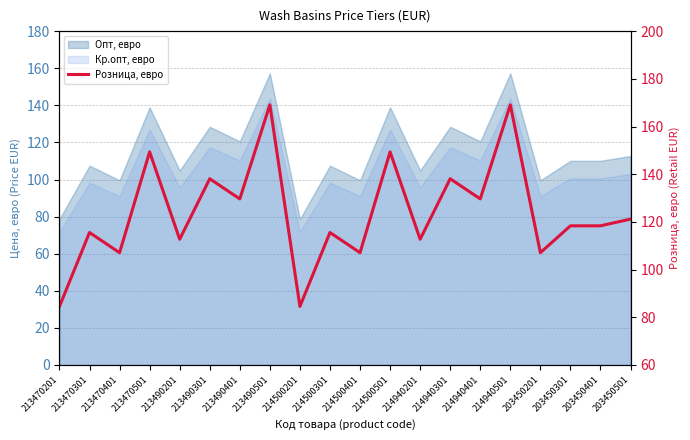

Which has a higher value, 213470201 or 203450301?

203450301